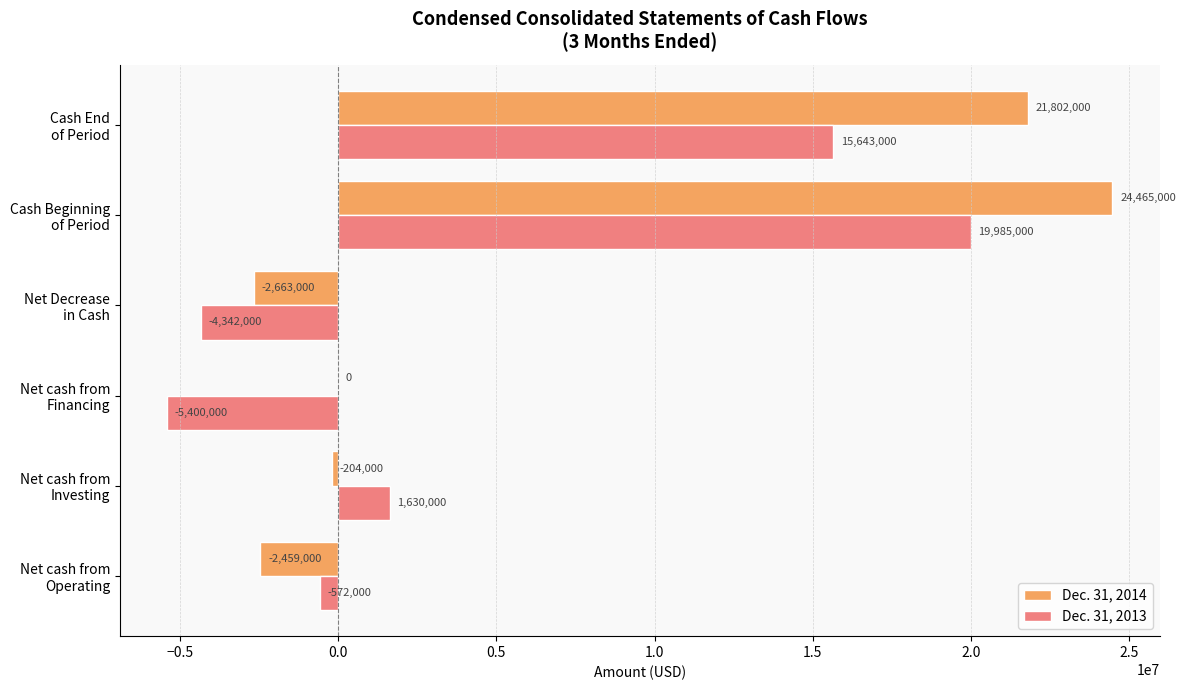

What is the sum of all Dec. 31, 2013 values?

26944000